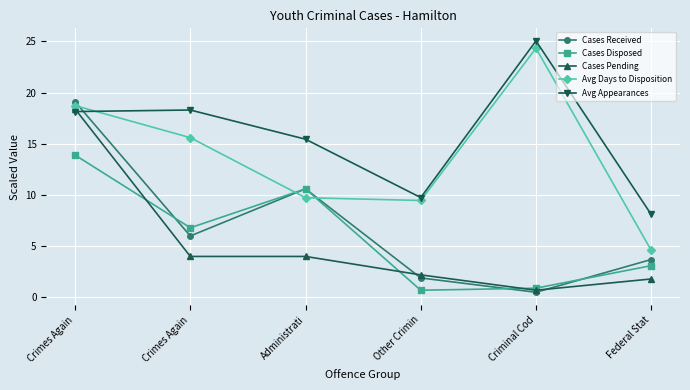

Reading left to right, what are all the values shown in this chart?

Cases Received: Crimes Again=19.1	Crimes Again=6.0	Administrati=10.6	Other Crimin=1.9	Criminal Cod=0.5	Federal Stat=3.7
Cases Disposed: Crimes Again=13.9	Crimes Again=6.8	Administrati=10.6	Other Crimin=0.7	Criminal Cod=0.9	Federal Stat=3.1
Cases Pending: Crimes Again=18.4	Crimes Again=4.0	Administrati=4.0	Other Crimin=2.2	Criminal Cod=0.7	Federal Stat=1.8
Avg Days to Disposition: Crimes Again=18.7	Crimes Again=15.6	Administrati=9.7	Other Crimin=9.5	Criminal Cod=24.3	Federal Stat=4.6
Avg Appearances: Crimes Again=18.1	Crimes Again=18.3	Administrati=15.5	Other Crimin=9.8	Criminal Cod=25.0	Federal Stat=8.1